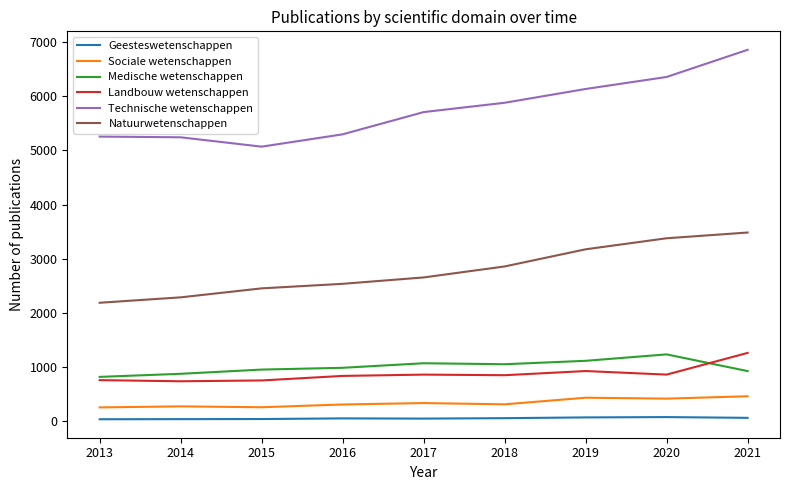

What is the average value of the Natuurwetenschappen series?

2779